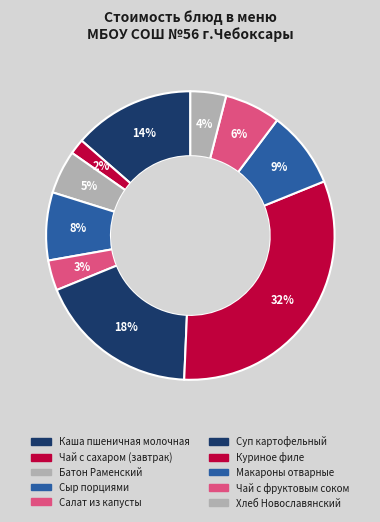

Which slice is the largest?

Куриное филе